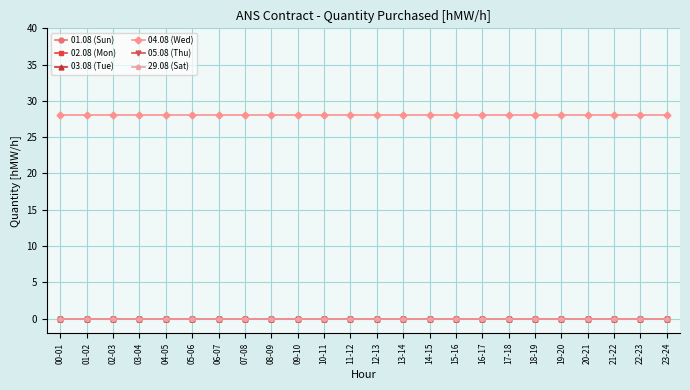

Which series has the widest spread of values?

01.08 (Sun)